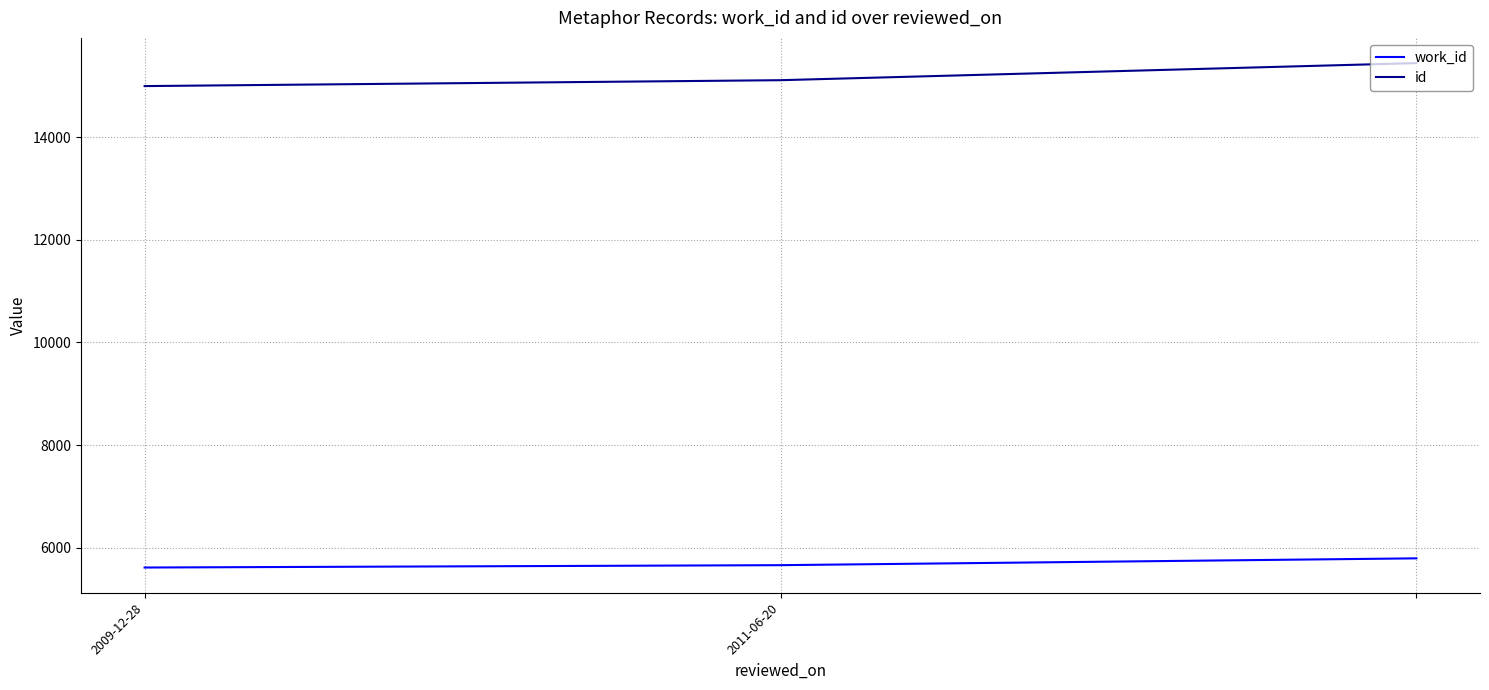

How many lines are shown in the chart?

2